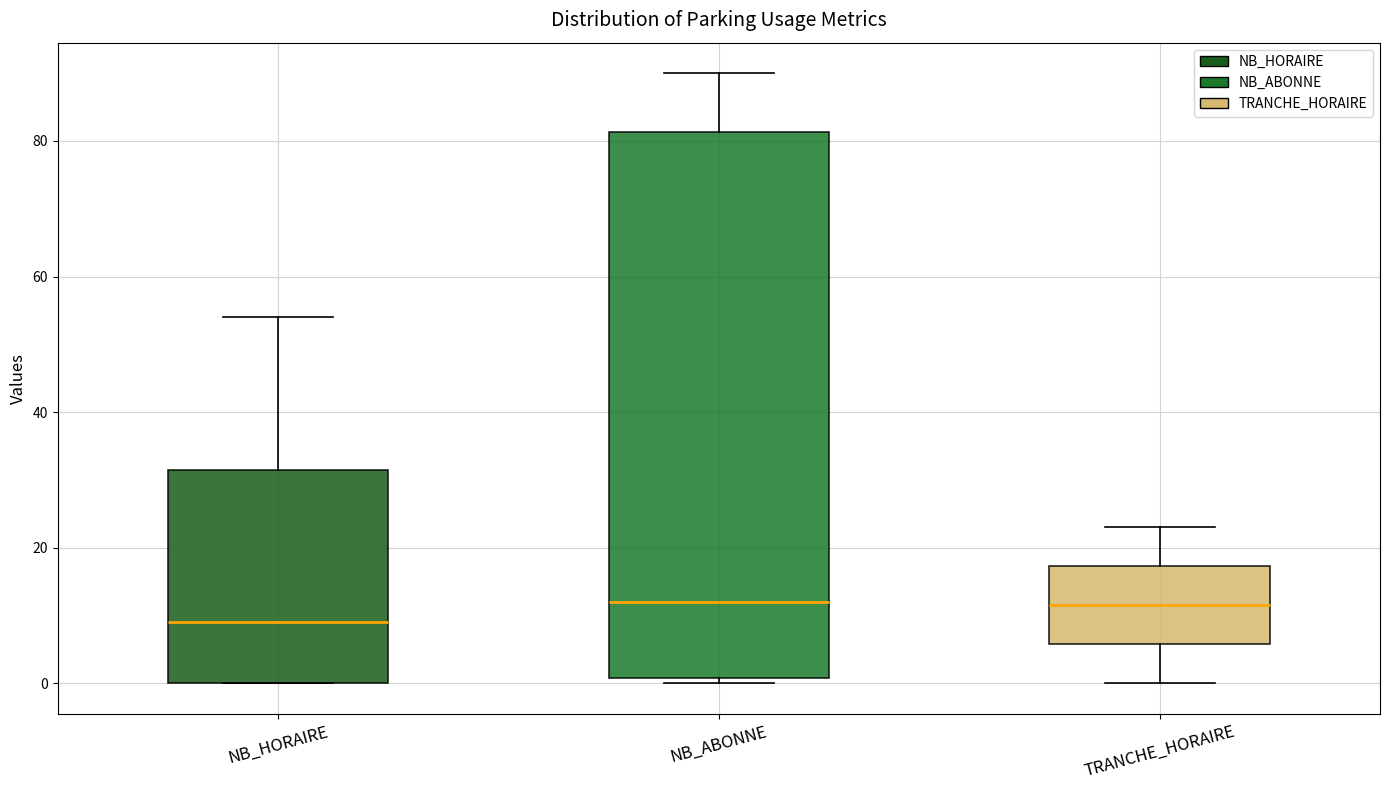

Comparing the boxes themselves (not the whiskers), which one is the tallest?

NB_ABONNE